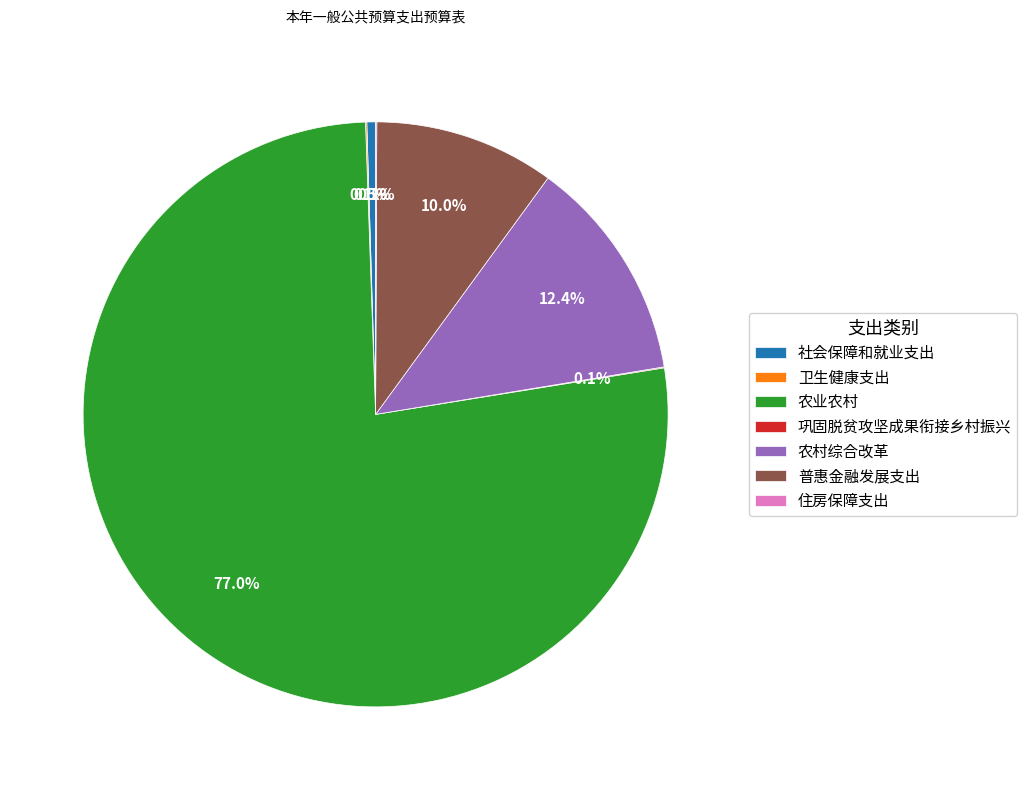

What is the largest slice in the pie chart?

农业农村